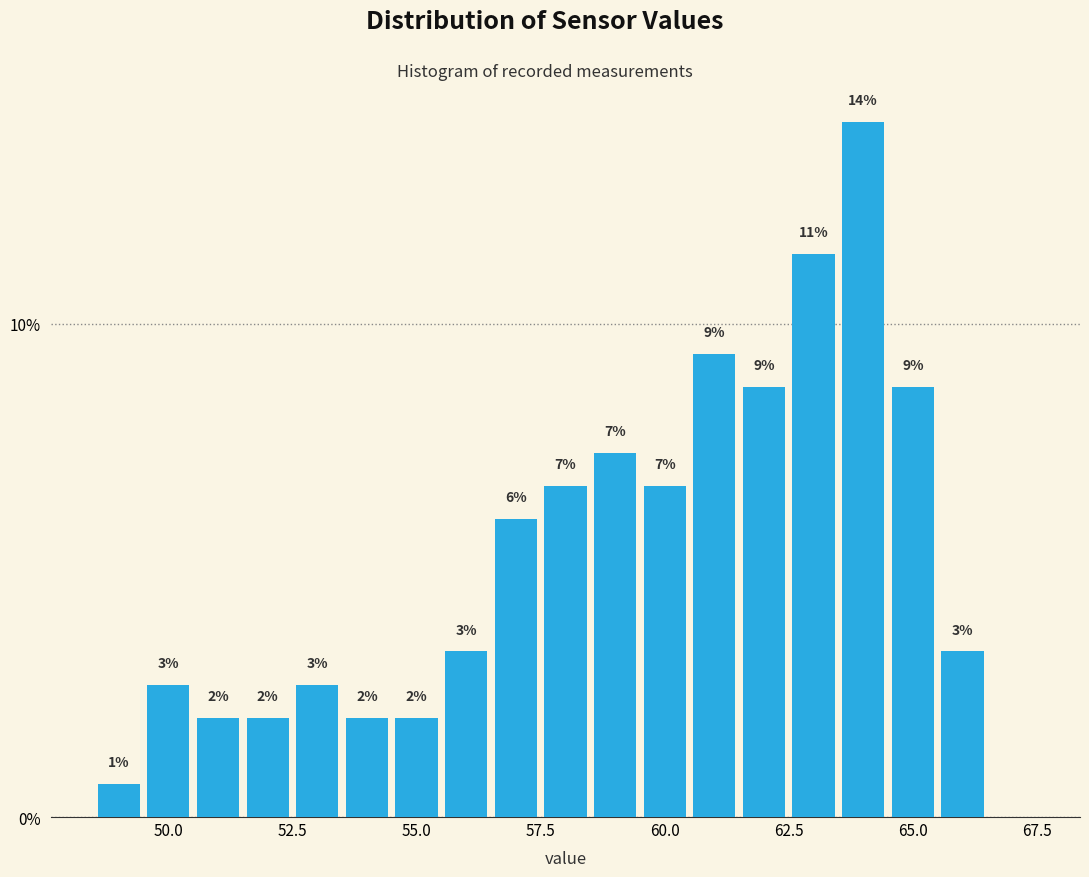

Around what value on the x-axis is the tallest bar? Give the approximate position of its centre, as read against the axis.

64.0